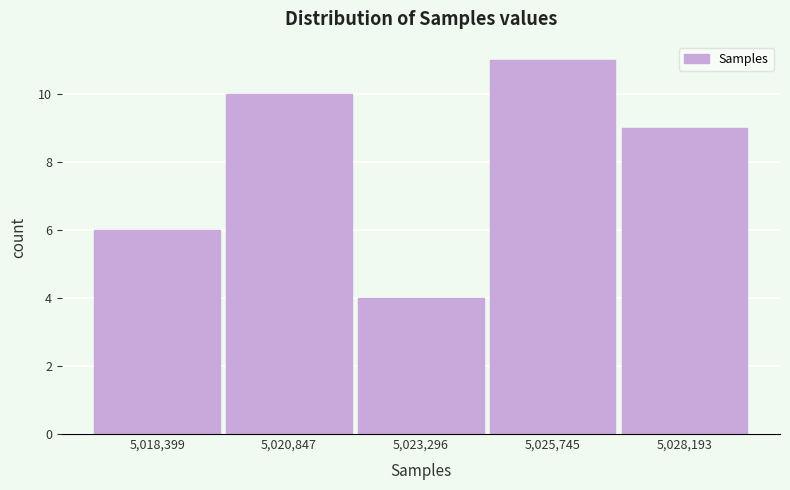

Reading left to right, list every bar in this chart as the range it spans on the x-axis followed by its height. Neither the bar edges nor the heights are printed on the chart, so give them approximately, as read against the axes.

5017000 to 5019500: 6
5019500 to 5022000: 10
5022000 to 5024500: 4
5024500 to 5027000: 11
5027000 to 5029500: 9